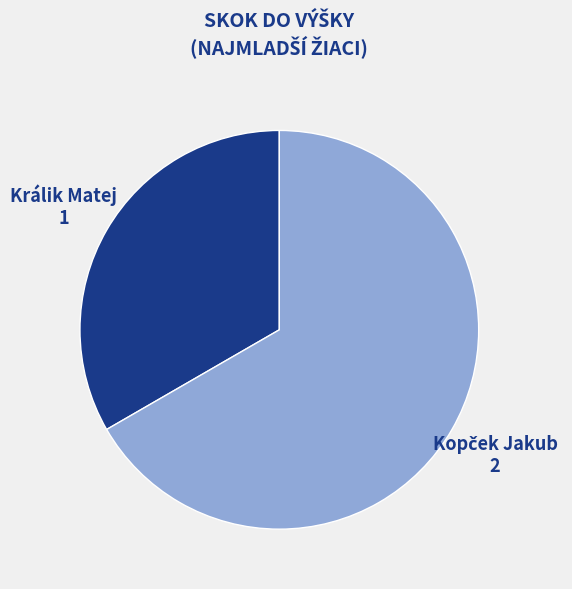

Is there any slice that represents more than half of the pie?

Yes